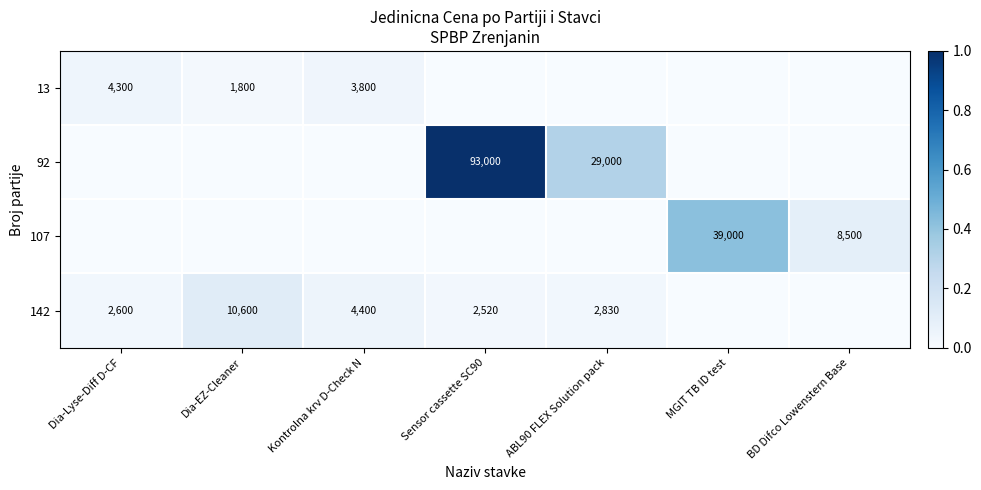

The 92 series shows 37700 at ABL90 FLEX Solution pack. True or false?

False